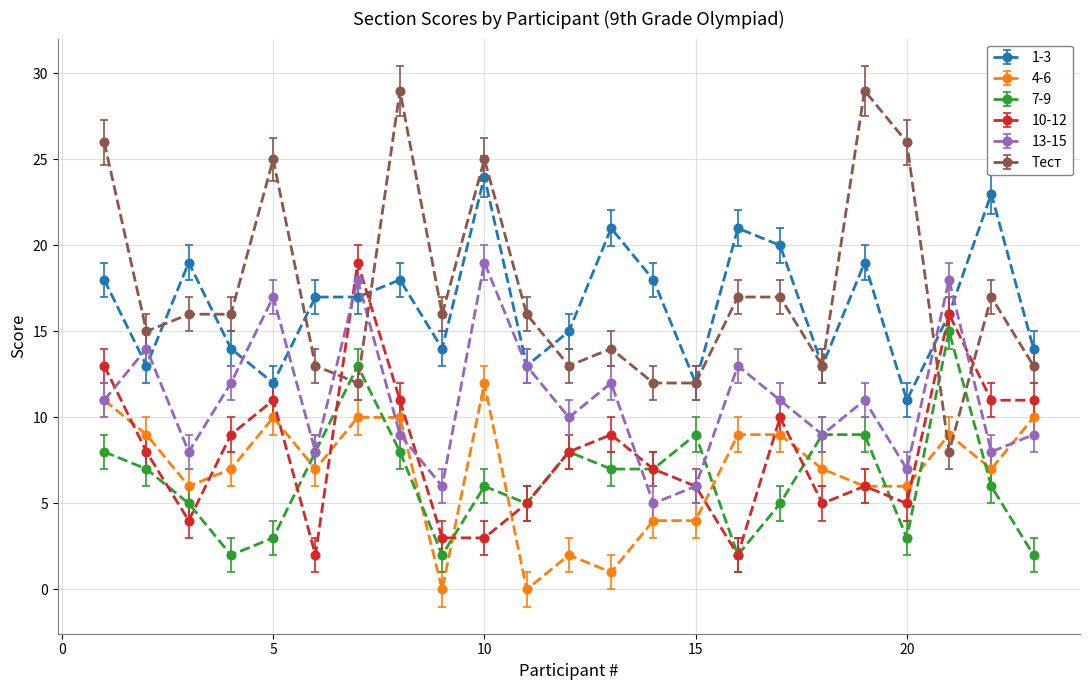

What are all the series names shown in the legend?

1-3, 4-6, 7-9, 10-12, 13-15, Тест